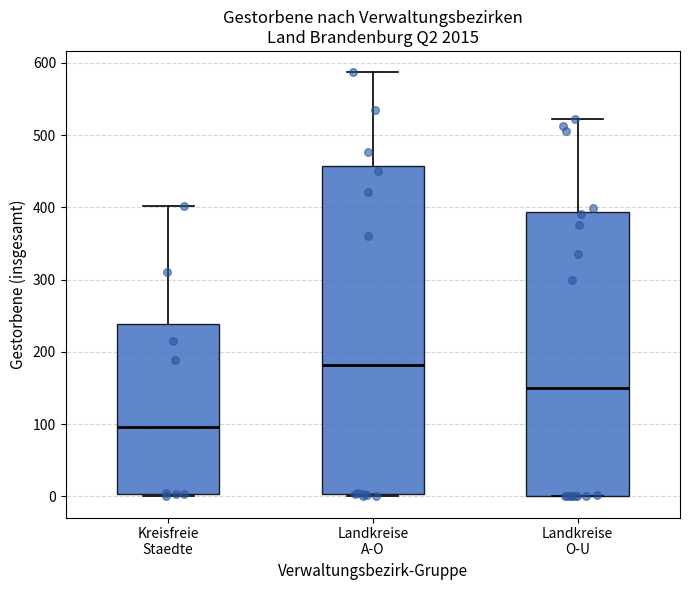

Which box is the tallest, from its lower edge to its upper edge?

Landkreise A-O